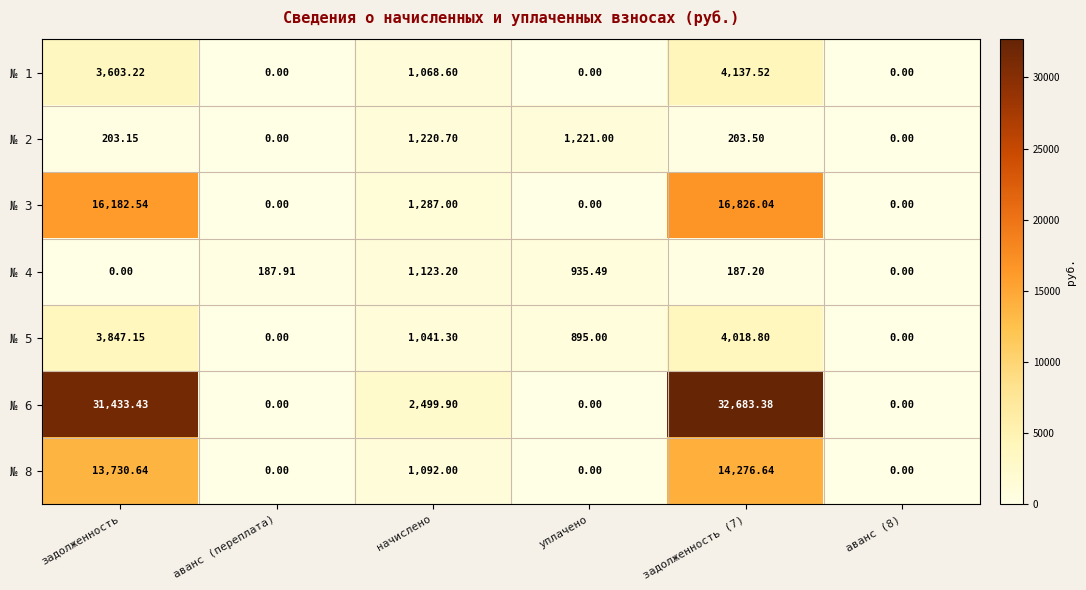

At which label is № 4 closest to 561?

аванс (переплата)